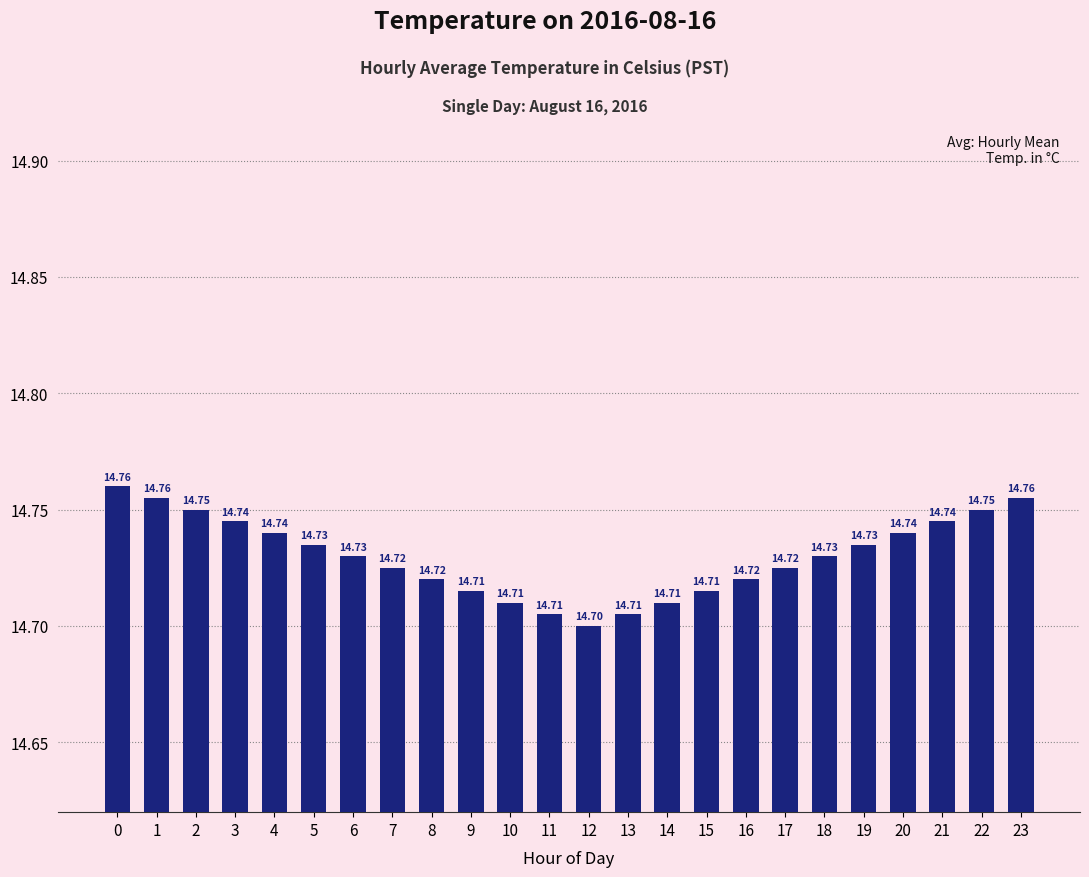

What is the value of the 5th bar from the left?

14.7